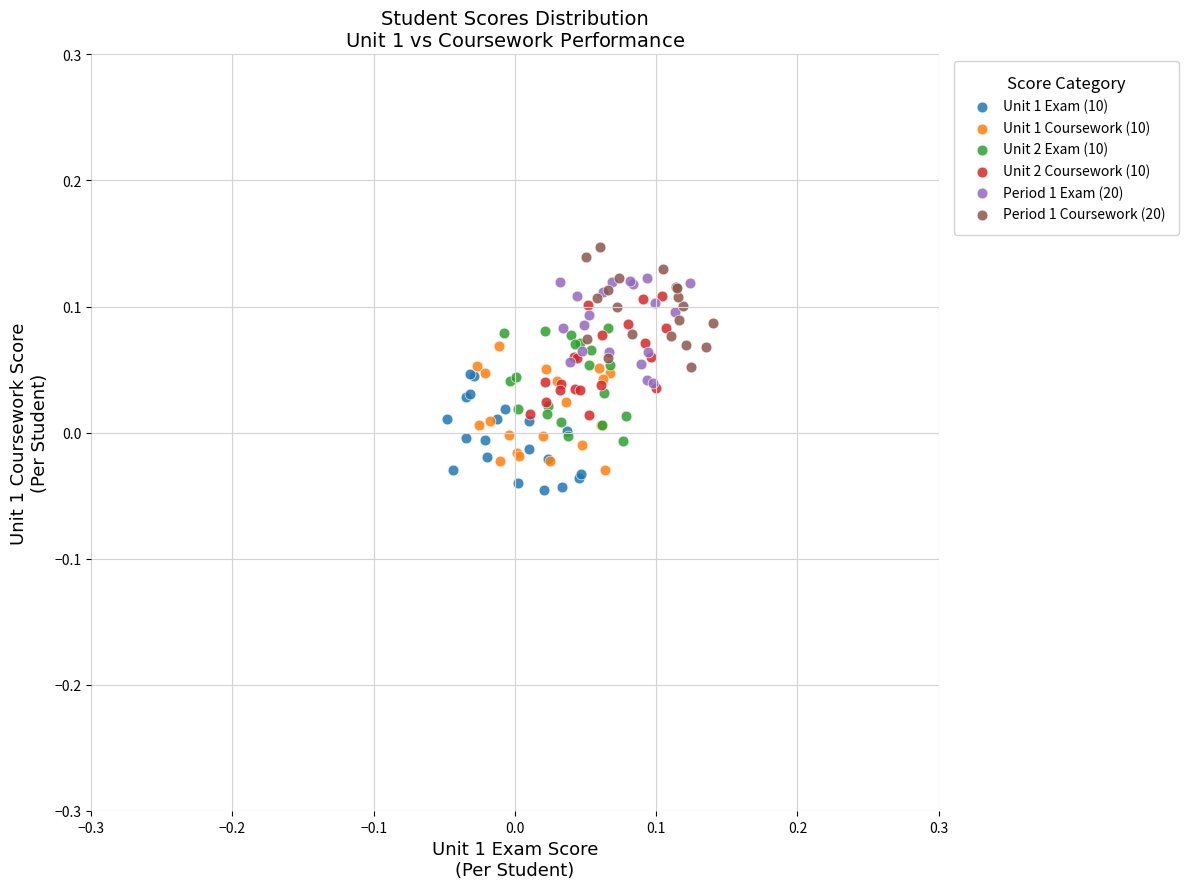

Which series contains the highest Y value?

Period 1 Coursework (20)